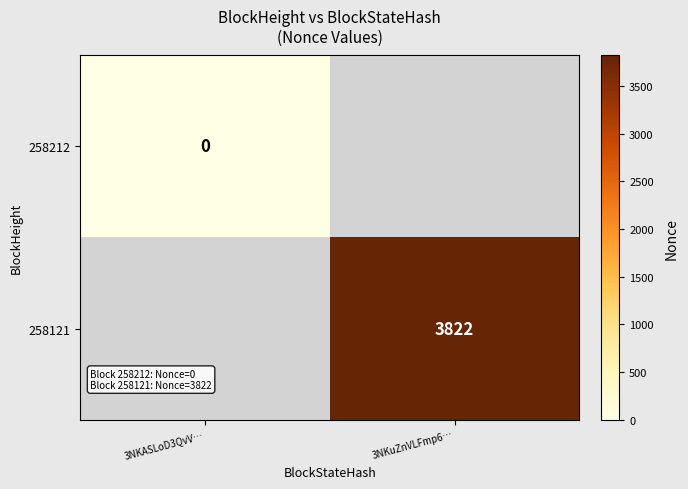

The 258121 series shows 5928 at 3NKuZnVLFmp6…. True or false?

False